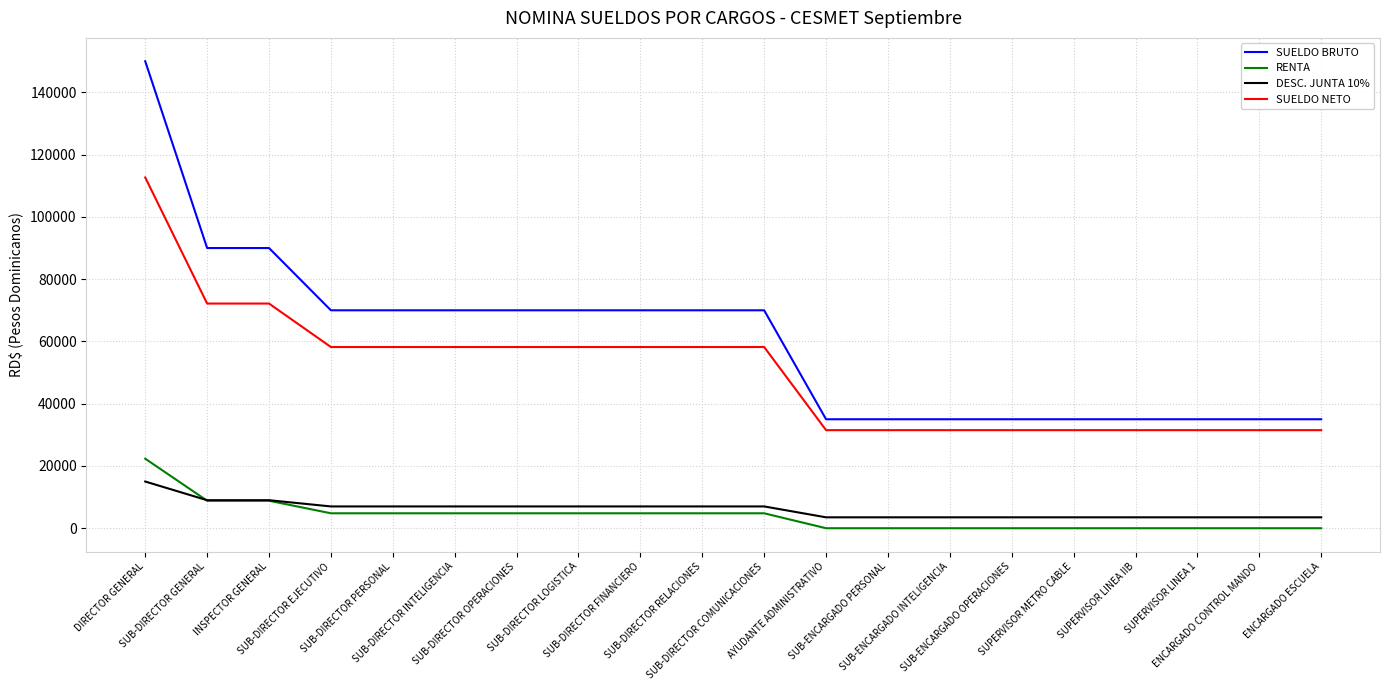

What is the difference between the maximum and minimum values in the SUELDO NETO series?

81167.1